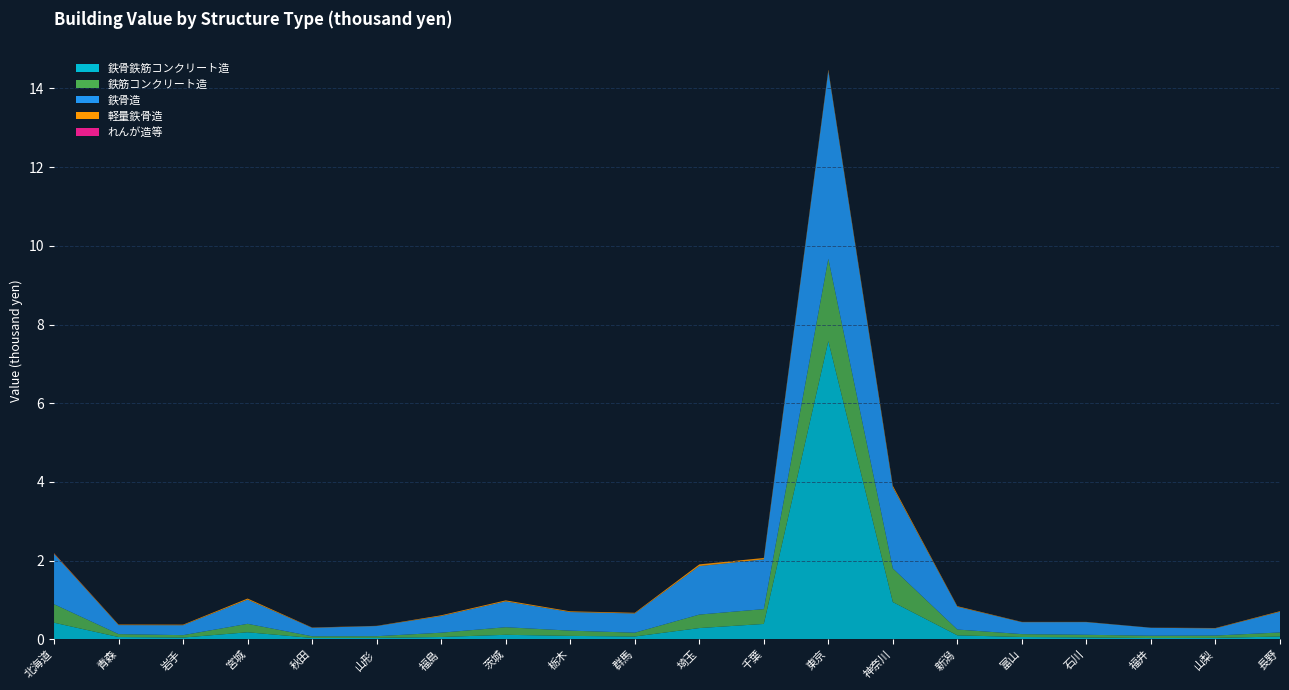

Reading left to right, transcribe all the data shown in this chart.

鉄骨鉄筋コンクリート造: 北海道=420730760	青森=56440173	岩手=43487530	宮城=177228798	秋田=33540080	山形=34902825	福島=57589483	茨城=113176718	栃木=85569943	群馬=70158279	埼玉=284349164	千葉=389240889	東京=7578038587	神奈川=944865520	新潟=99394908	富山=57546072	石川=46572585	福井=30610236	山梨=34458403	長野=70455228
鉄筋コンクリート造: 北海道=470541930	青森=74436544	岩手=60642610	宮城=215093687	秋田=42234879	山形=42726498	福島=108883120	茨城=192930865	栃木=133306407	群馬=96359897	埼玉=342600944	千葉=377293266	東京=2093499890	神奈川=854665393	新潟=148139512	富山=73158665	石川=67059247	福井=58994285	山梨=59556470	長野=102379208
鉄骨造: 北海道=1275048004	青森=228856849	岩手=252242300	宮城=614138016	秋田=215608312	山形=258026305	福島=423487066	茨城=656645800	栃木=472298574	群馬=489422869	埼玉=1233322516	千葉=1264071453	東京=4771243094	神奈川=2059227401	新潟=578706836	富山=303551400	石川=322010605	福井=201663351	山梨=182792053	長野=526607446
軽量鉄骨造: 北海道=18519860	青森=14176106	岩手=15197247	宮城=28610601	秋田=6941936	山形=5390126	福島=18914120	茨城=25503302	栃木=18946945	群馬=16611261	埼玉=42723321	千葉=35714769	東京=33885580	神奈川=41437880	新潟=14544808	富山=6793365	石川=5551450	福井=3055740	山梨=8922402	長野=14753969
れんが造等: 北海道=5166266	青森=366984	岩手=372528	宮城=300943	秋田=683895	山形=175662	福島=707730	茨城=707860	栃木=395882	群馬=773091	埼玉=477581	千葉=363178	東京=1425614	神奈川=740488	新潟=363093	富山=343925	石川=140771	福井=170362	山梨=471239	長野=403534